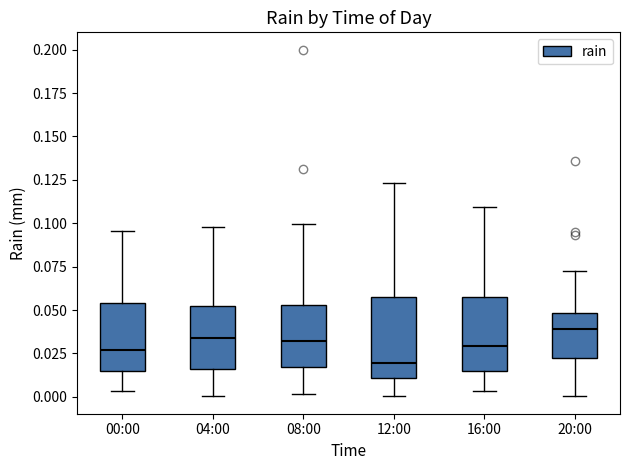

Reading left to right, transcribe this box plot: for each box, give where its median line is, the range the box spans, and where its two whiskers end, as read against the y-axis. The values are not printed on the chart, so give them approximately, as read against the axis.

00:00: median 0.025, box 0.015 to 0.055, whiskers 0.005 to 0.095
04:00: median 0.035, box 0.015 to 0.050, whiskers 0.000 to 0.100
08:00: median 0.030, box 0.015 to 0.055, whiskers 0.000 to 0.100
12:00: median 0.020, box 0.010 to 0.060, whiskers 0.000 to 0.125
16:00: median 0.030, box 0.015 to 0.055, whiskers 0.005 to 0.110
20:00: median 0.040, box 0.020 to 0.050, whiskers 0.000 to 0.075